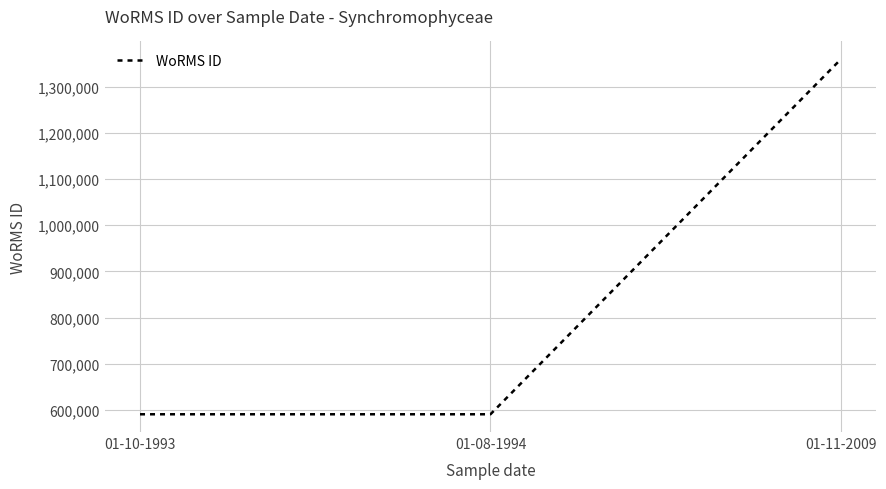

Count the number of data series in this chart.

1